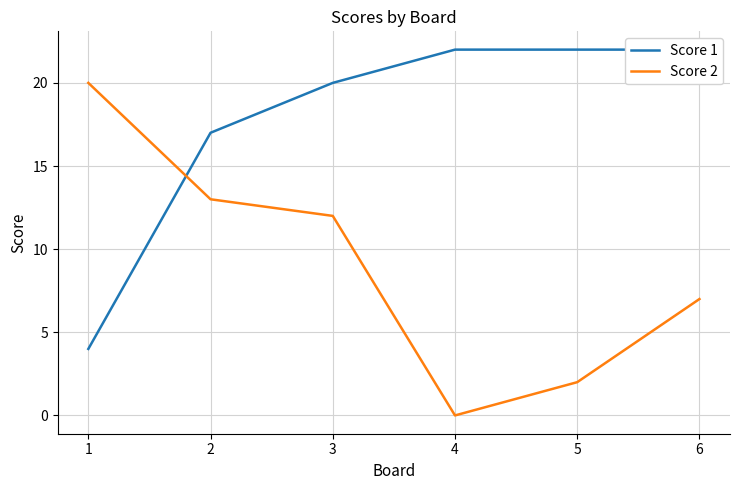

What is the difference between the maximum and second lowest values in the Score 2 series?

18